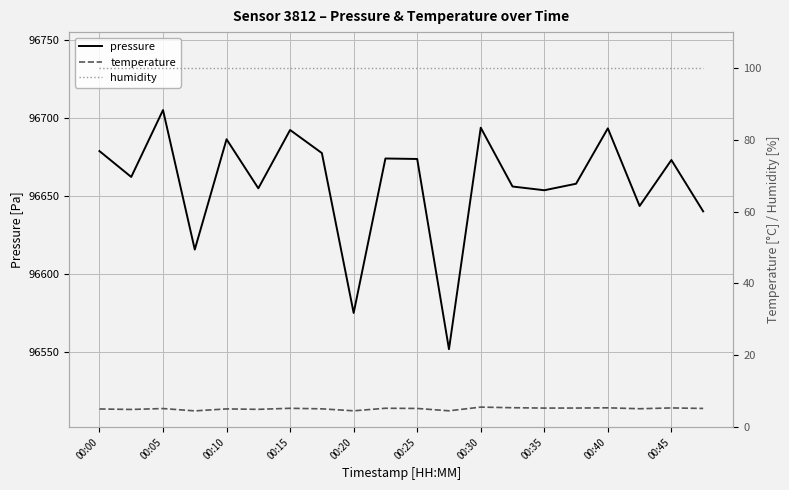

True or false: humidity and pressure intersect in this chart.

False